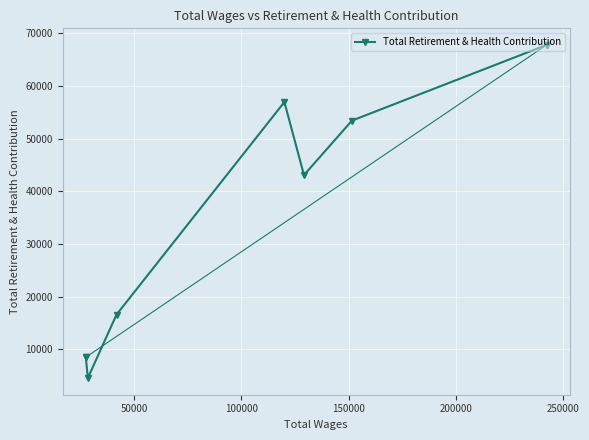

How many data points are less than 43092?

3